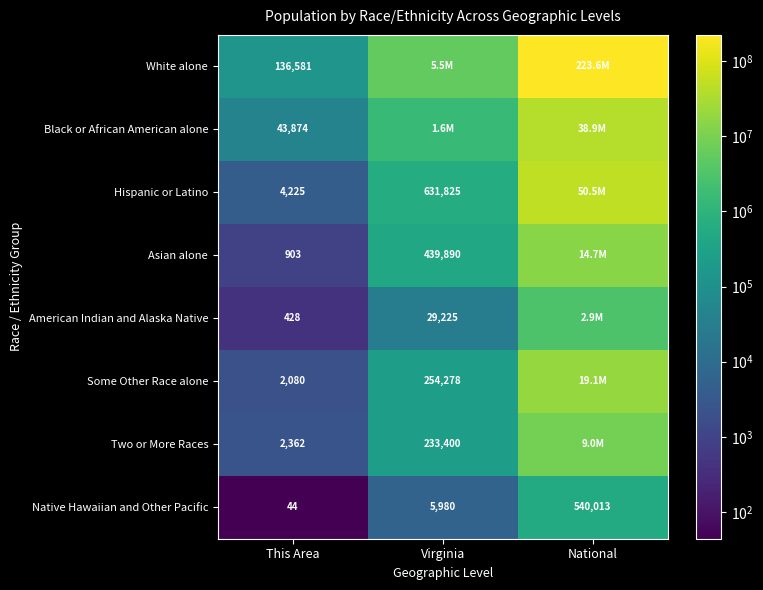

What is the difference between the highest and lowest values at Virginia?

5480872